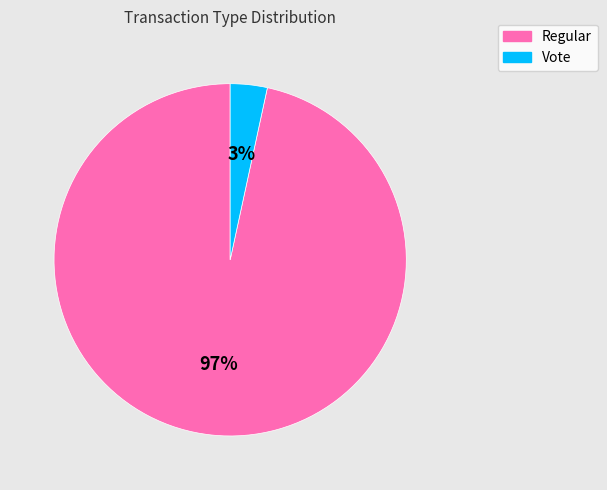

What percentage is the Vote slice, to the nearest percent?

3%